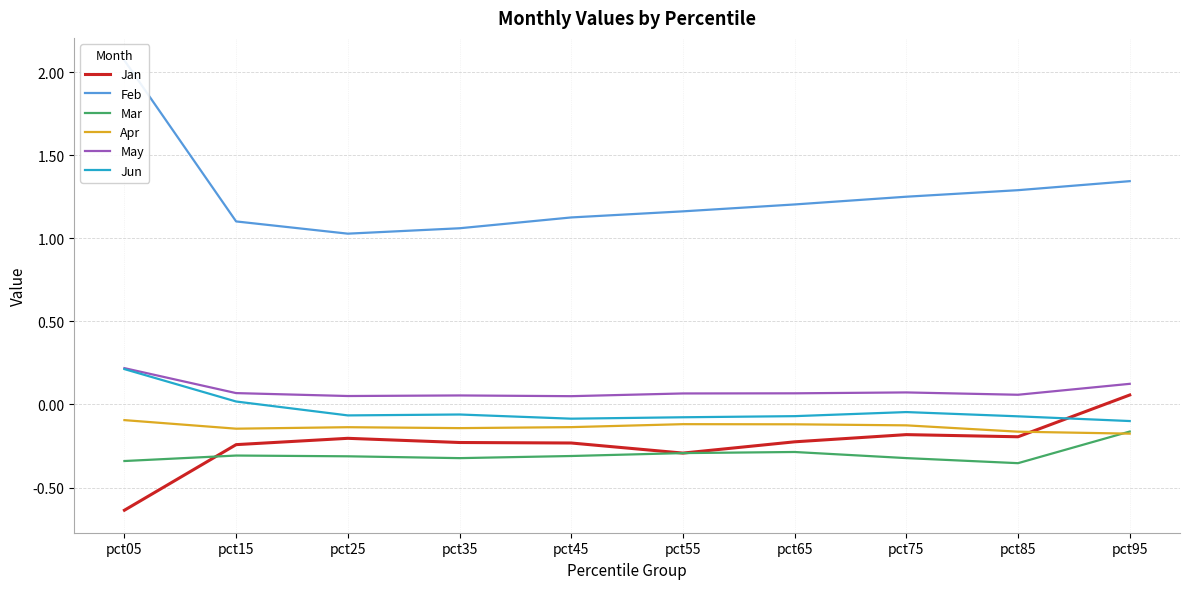

What is the difference between the maximum and minimum values in the May series?

0.2